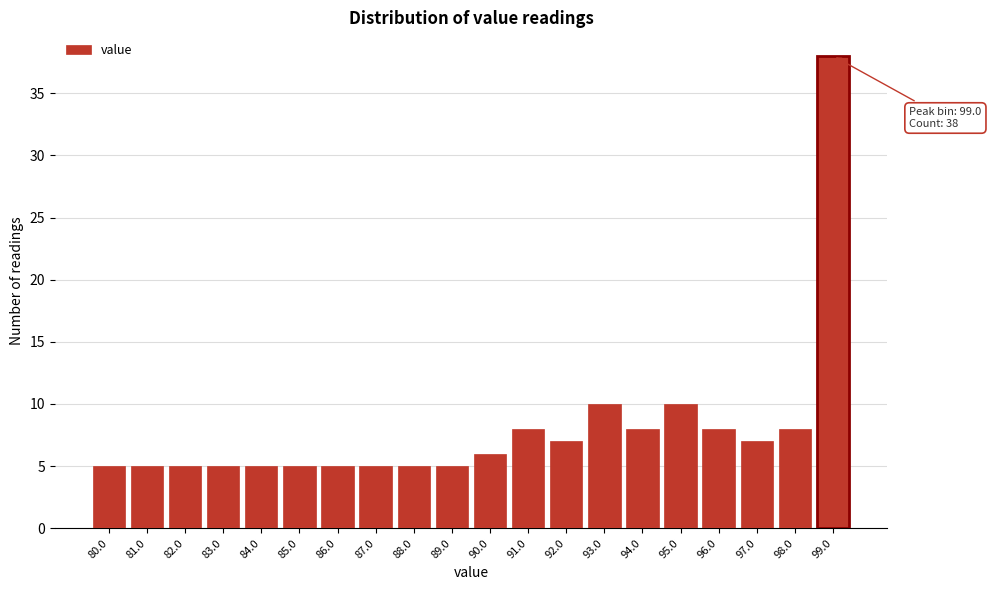

Reading right to left, extract all data points from this chart.

38	8	7	8	10	8	10	7	8	6	5	5	5	5	5	5	5	5	5	5